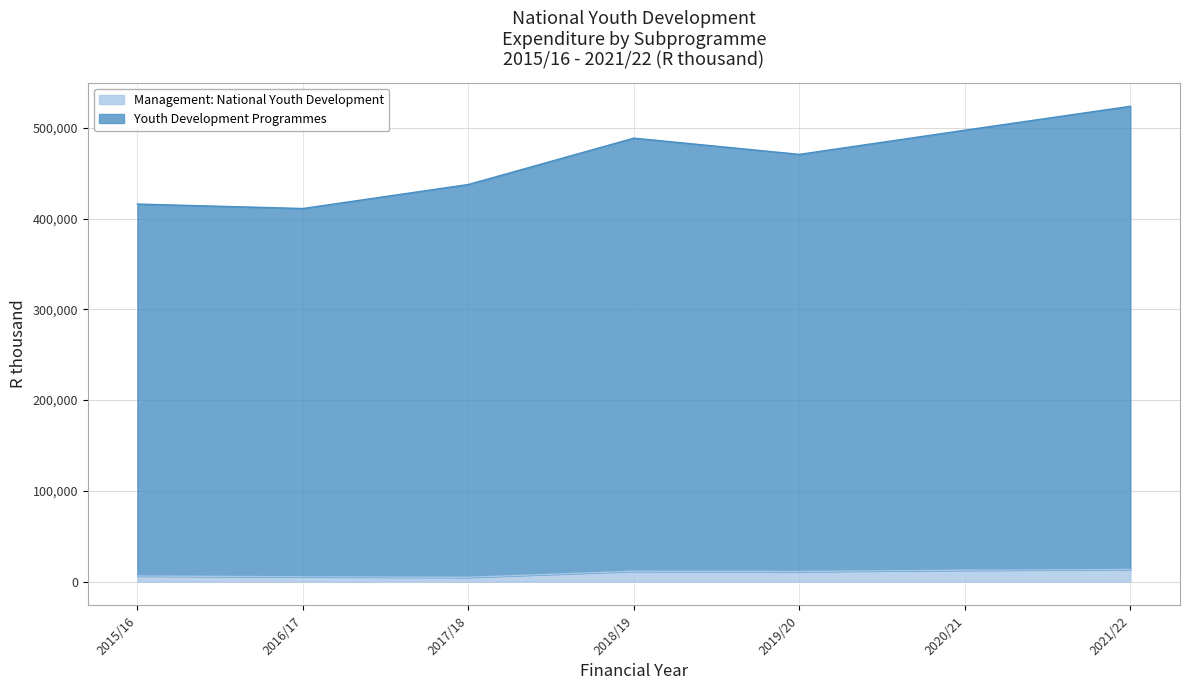

What is the average value of the Youth Development Programmes series?

463583